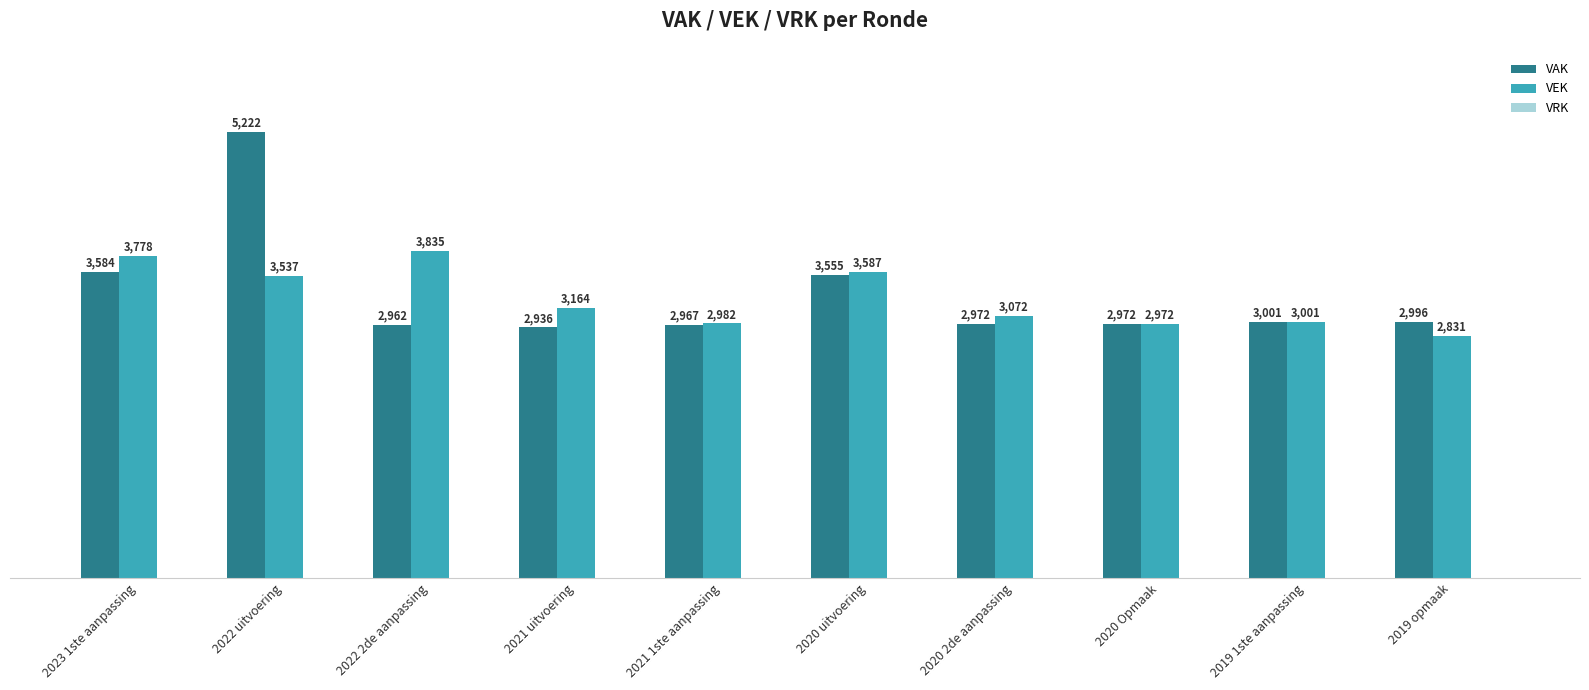

What is the label of the 7th bar from the left?

2020 2de aanpassing